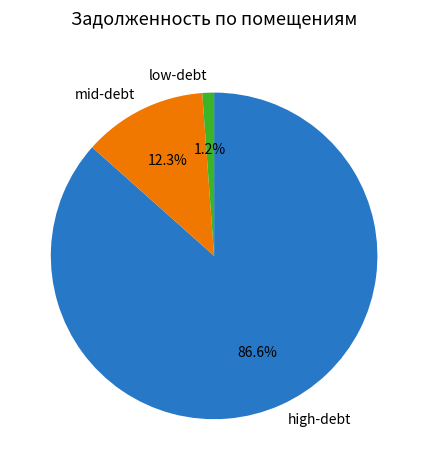

To the nearest percent, what is the average slice percentage?

33%